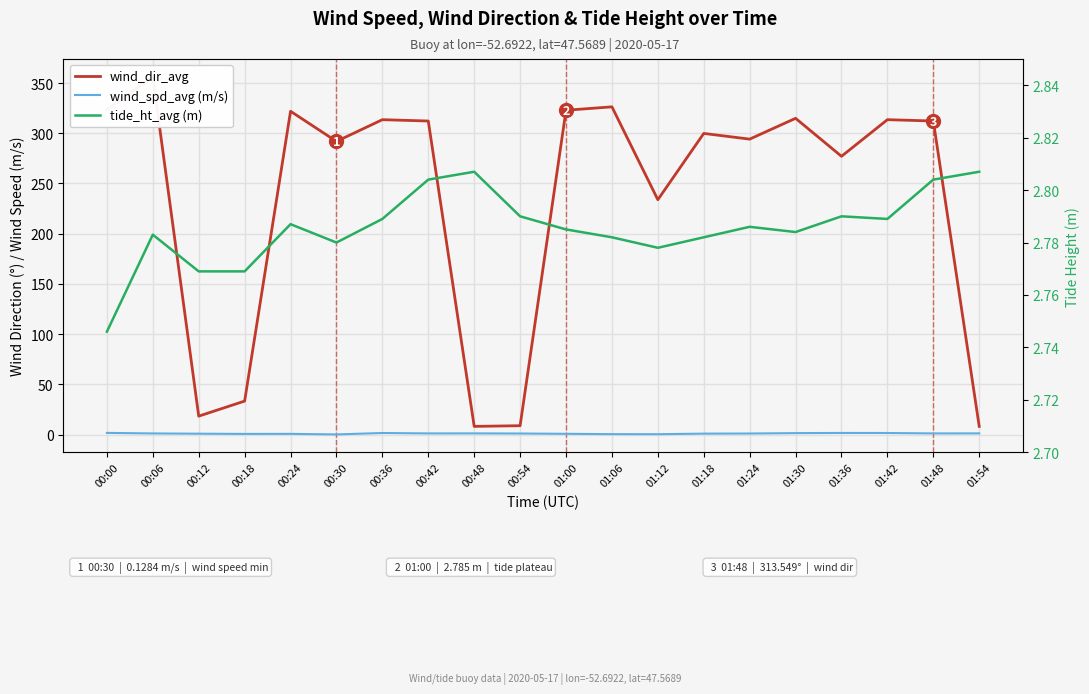

True or false: wind_spd_avg (m/s) has more than 2 points higher than both neighbors.

True